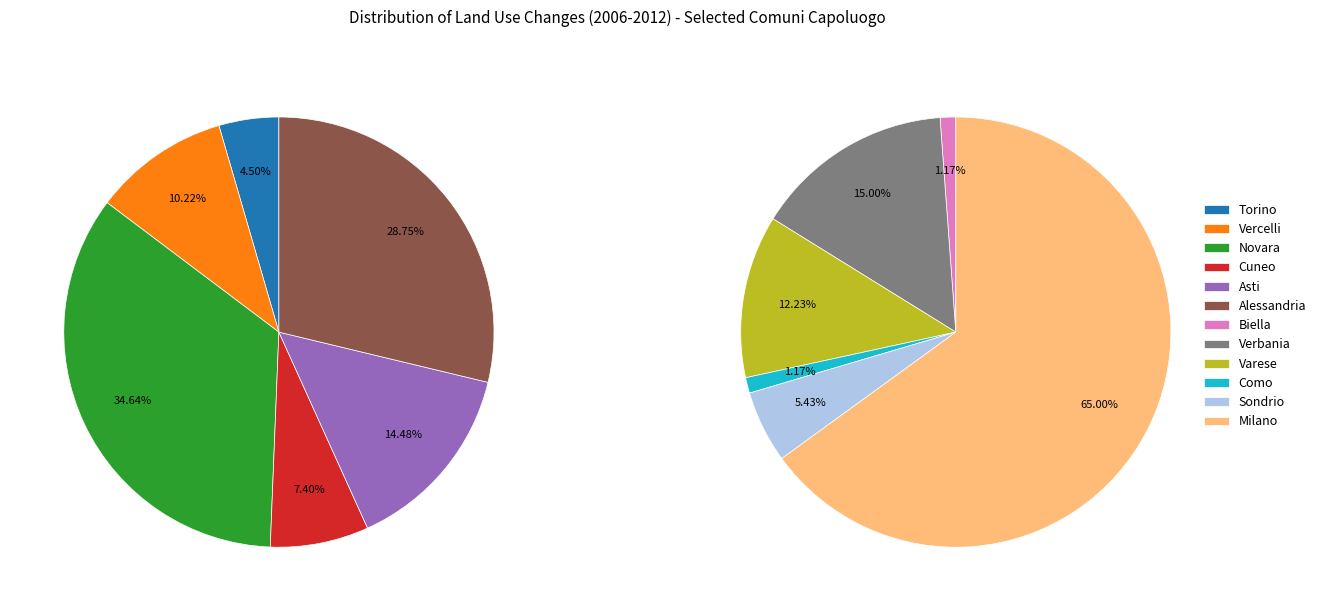

How many slices are in this pie chart?

12